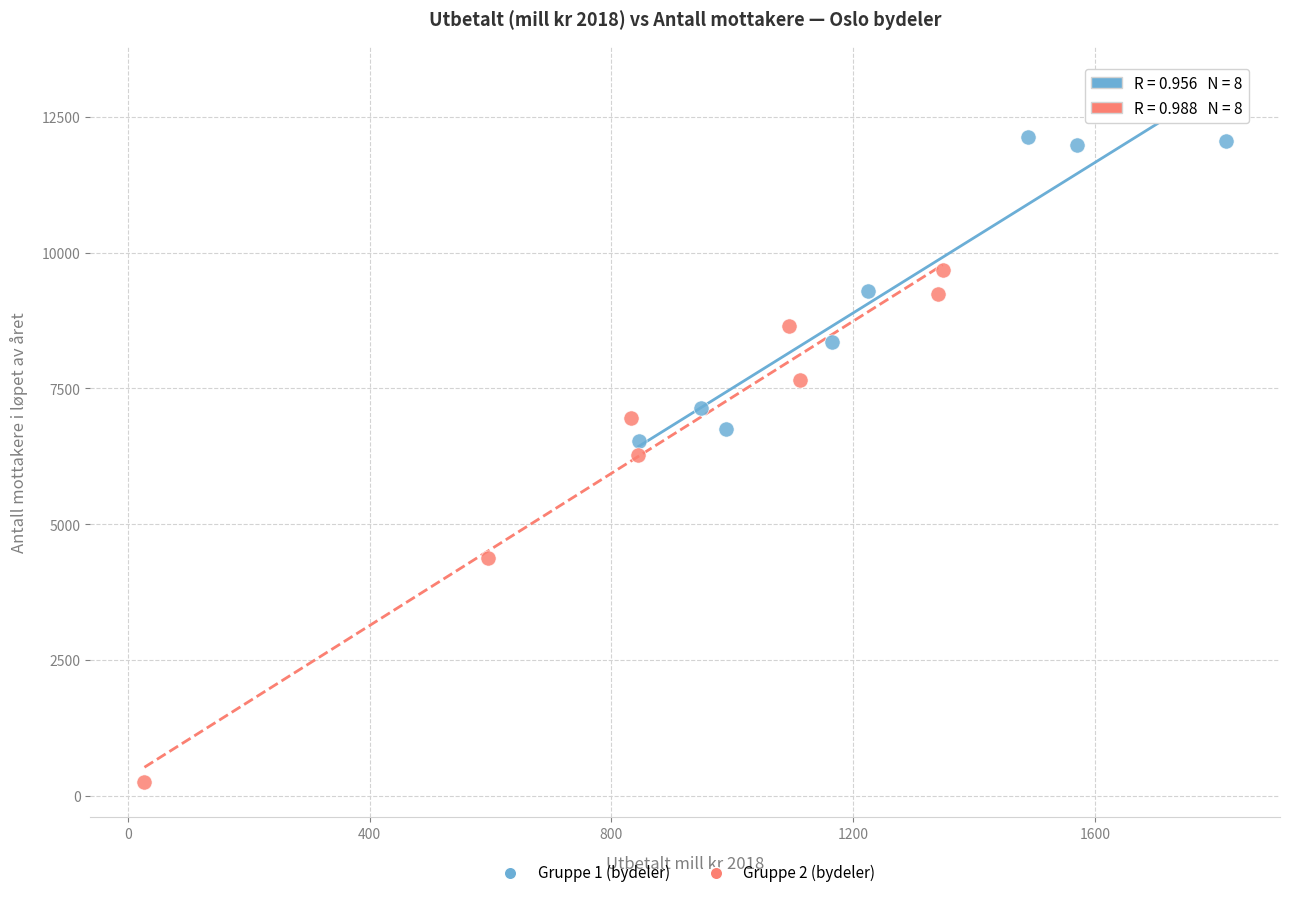

Which series has the largest Y range (max minus min)?

Gruppe 2 (bydeler)